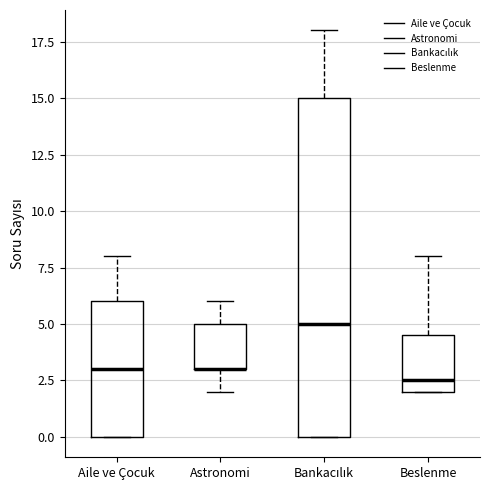

Reading left to right, read every box against the y-axis: the position of its median line, the range the box covers, and the ends of its whiskers. The values are not printed on the chart, so give them approximately, as read against the axis.

Aile ve Çocuk: median 3.0, box 0.0 to 6.0, whiskers 0.0 to 8.0
Astronomi: median 3.0 (drawn on the box's lower edge), box 3.0 to 5.0, whiskers 2.0 to 6.0
Bankacılık: median 5.0, box 0.0 to 15.0, whiskers 0.0 to 18.0
Beslenme: median 2.5, box 2.0 to 4.5, whiskers 2.0 to 8.0